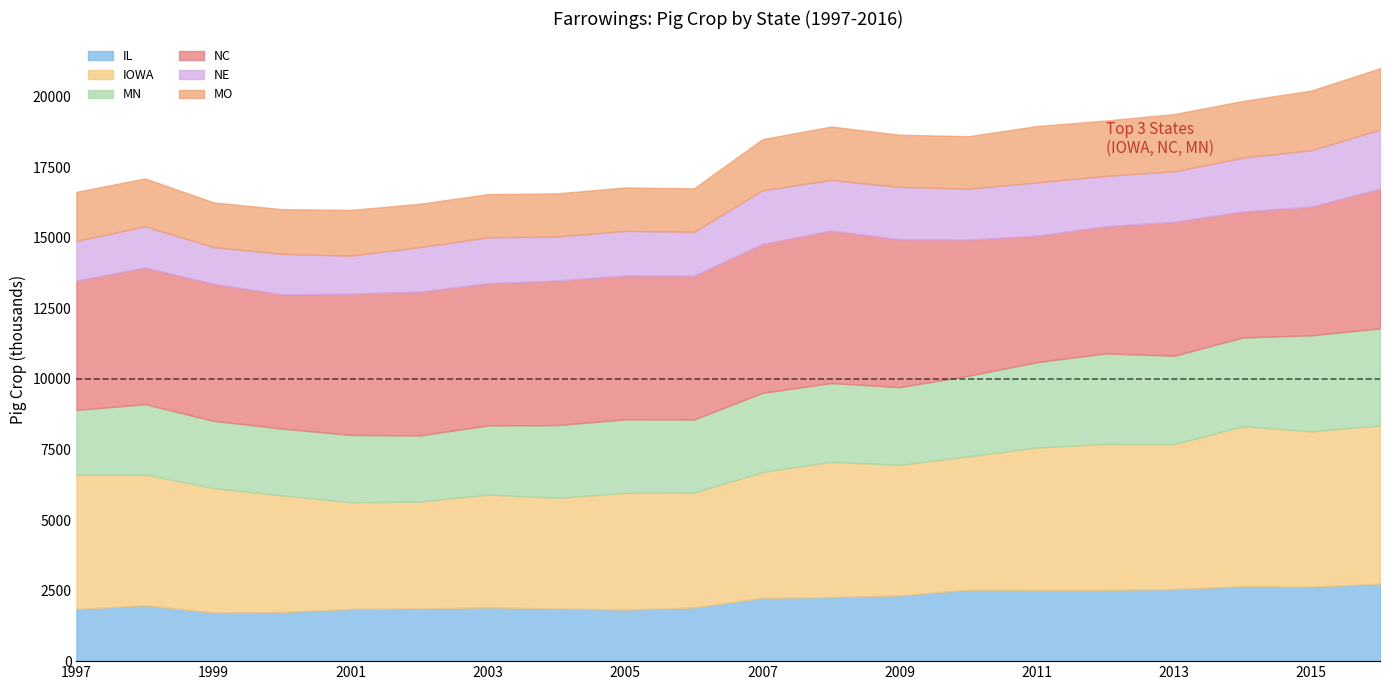

True or false: MN and MO intersect in this chart.

False